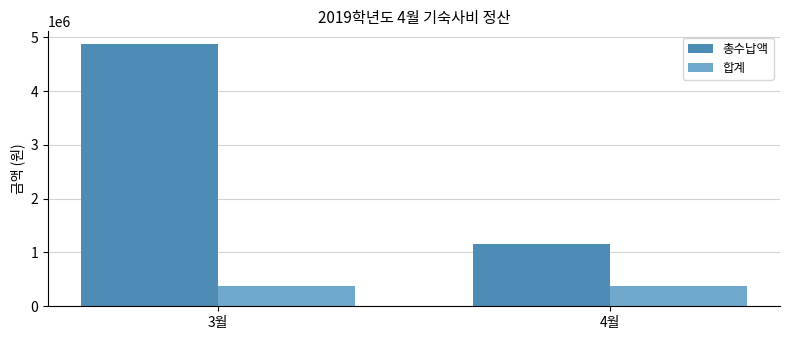

List the series in order of their peak value, lowest first.

합계, 총수납액